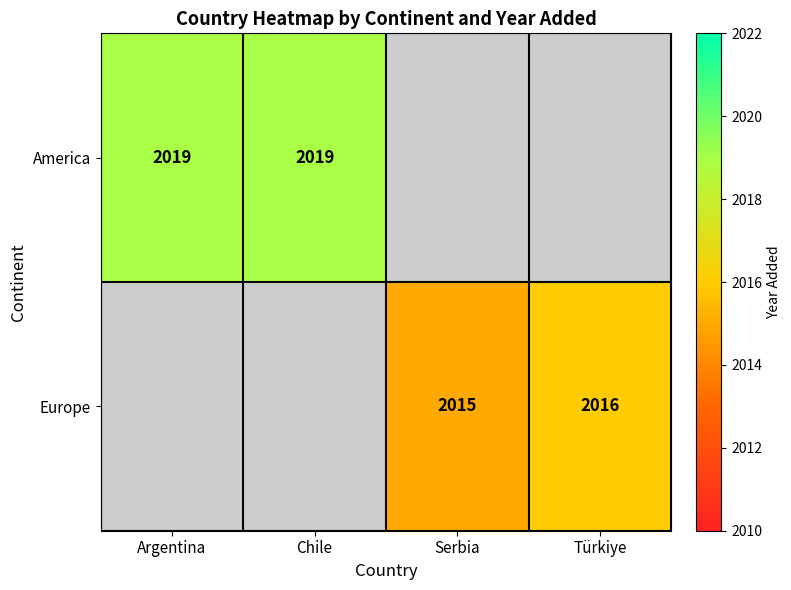

Which label corresponds to the smallest value in the chart?

Serbia